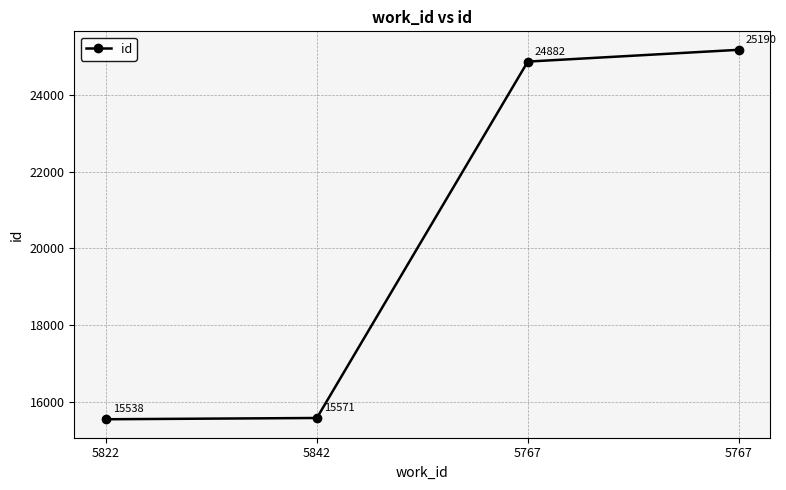

What value does the data have at 5767?

25190